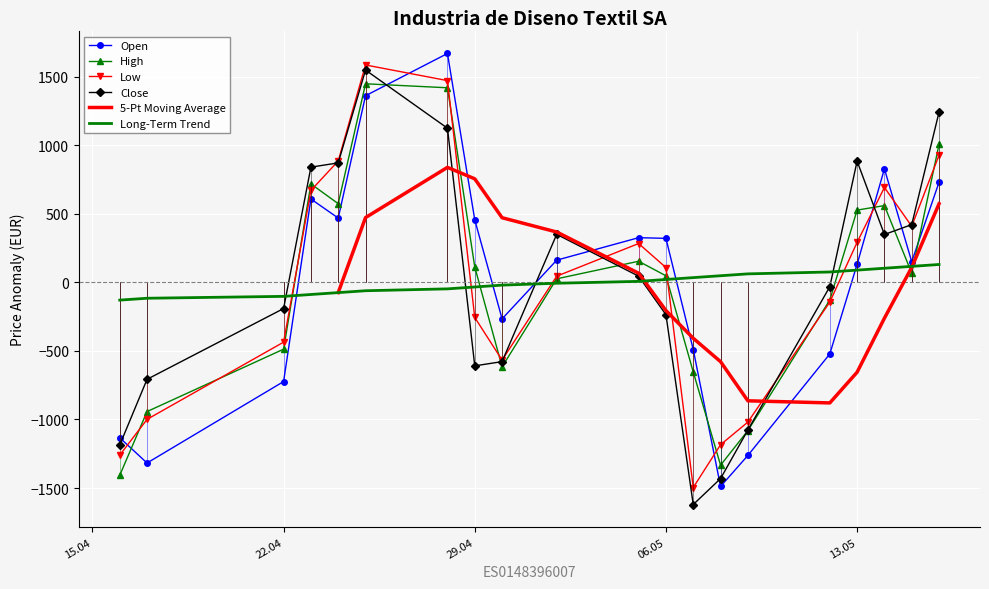

Rank the series at 24.04.2025 from lowest to highest value.

Open, High, Close, Low